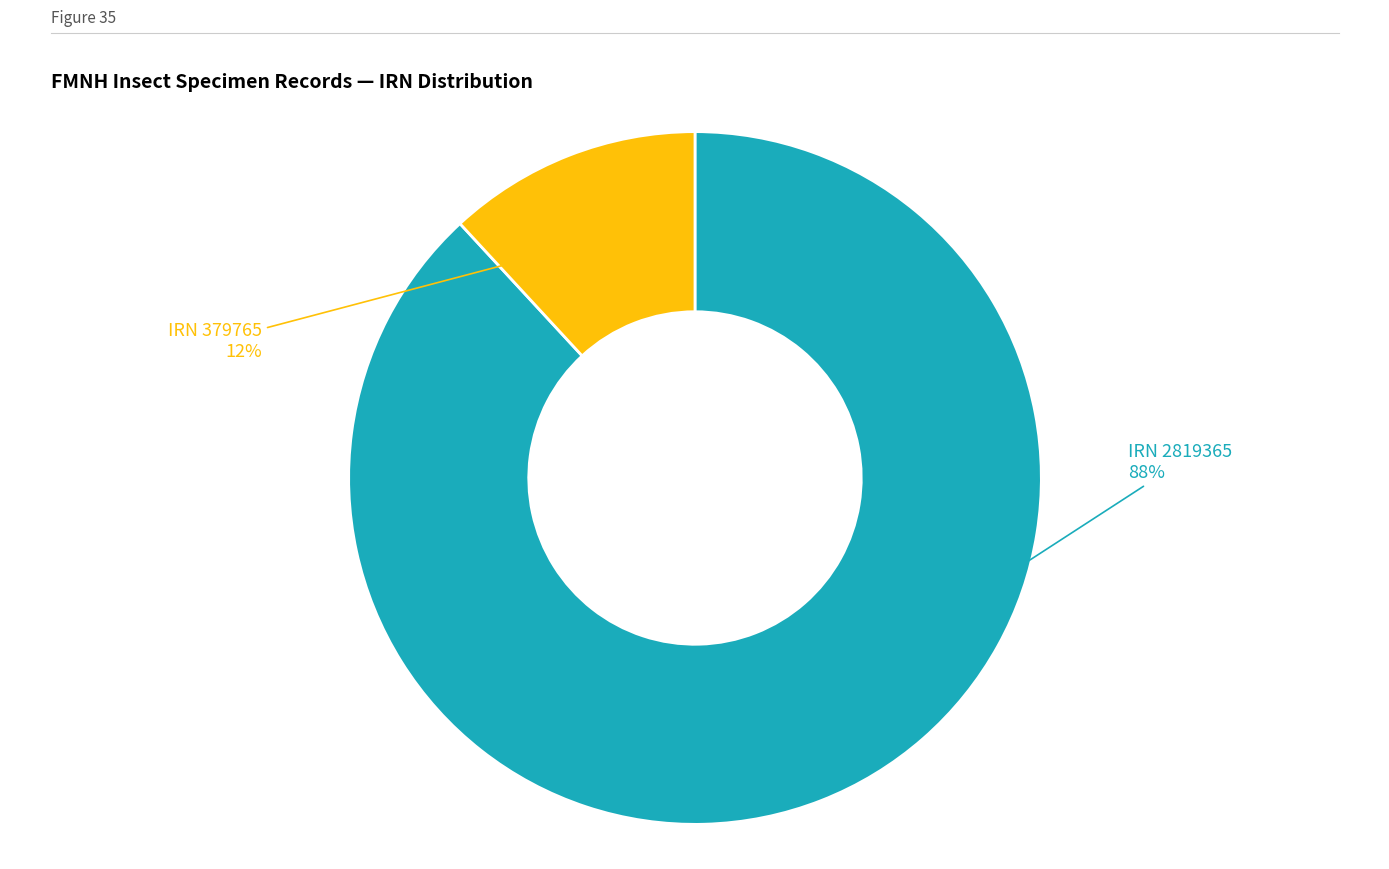

To the nearest percent, what is the difference between the largest and smallest slice percentages?

76%